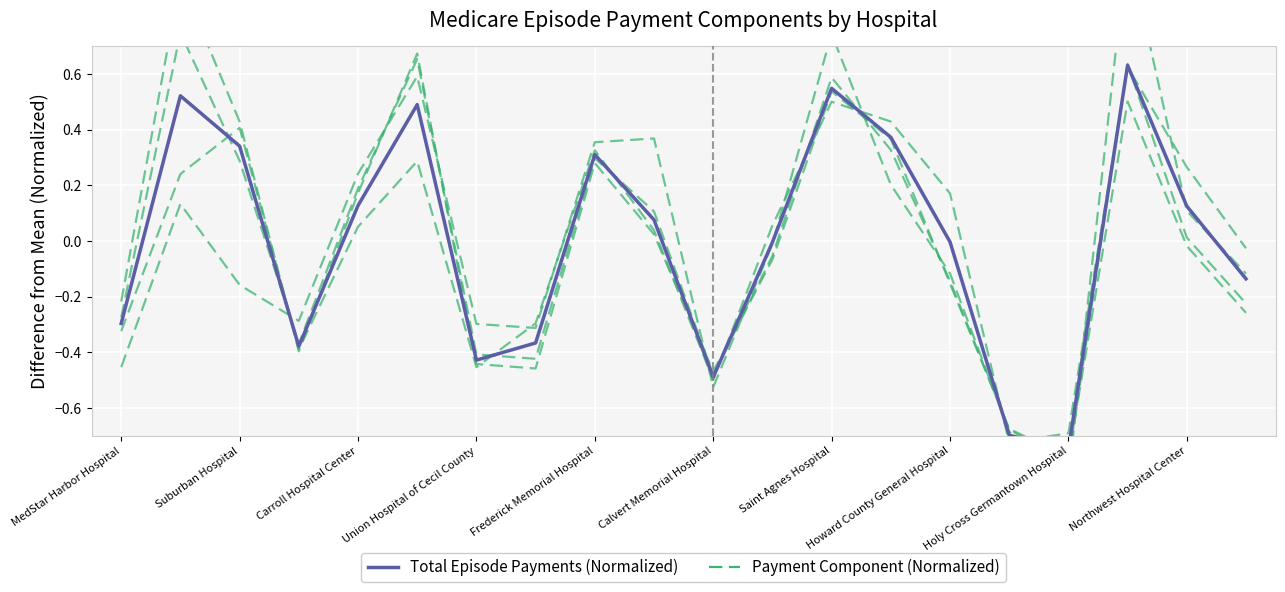

What are all the series names shown in the legend?

Payment Component (Normalized), Total Episode Payments (Normalized)